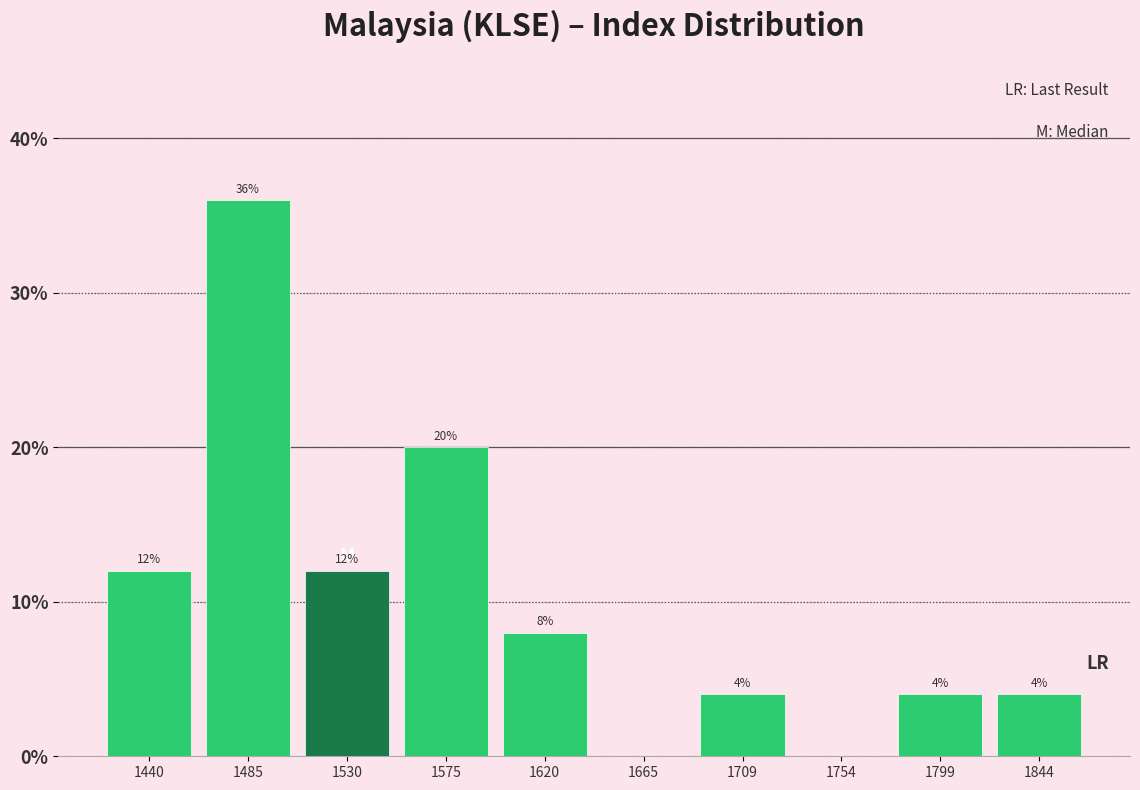

Which range on the x-axis has the tallest bar?

1465 to 1510